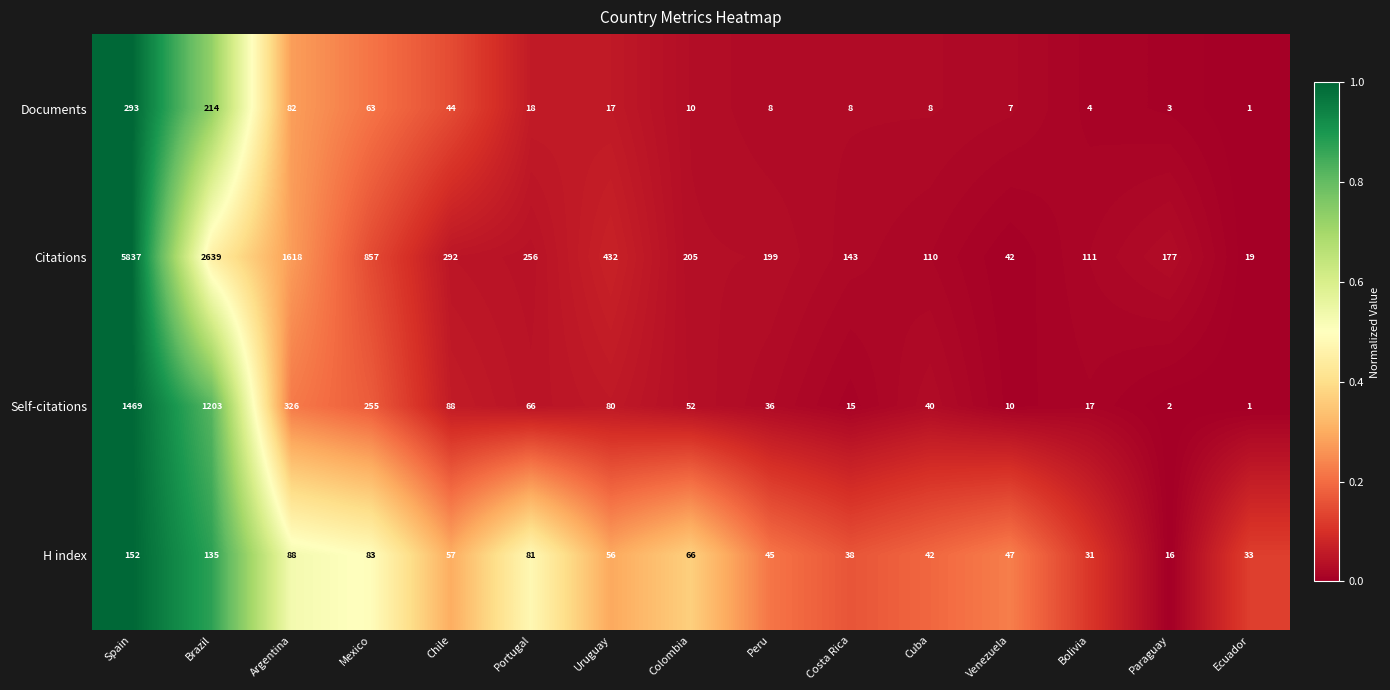

Count the number of categories in the chart.

15